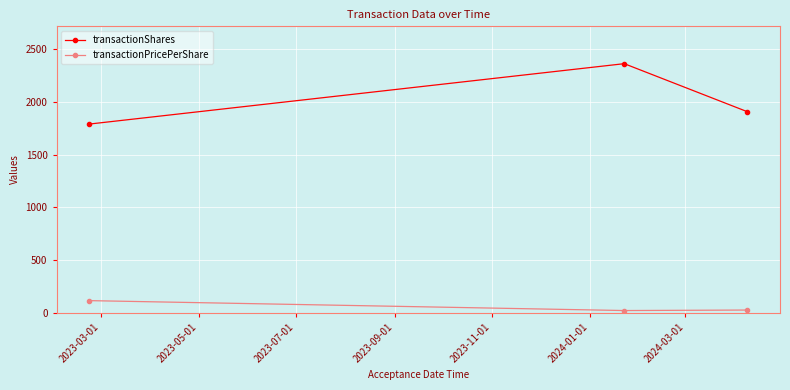

Rank the series by their maximum value, from highest to lowest.

transactionShares, transactionPricePerShare